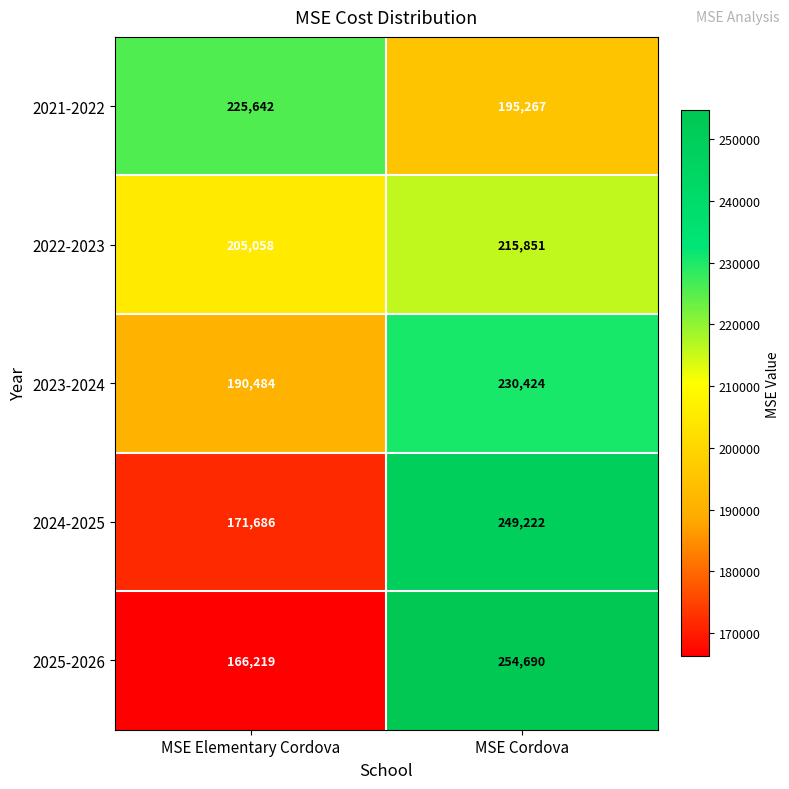

What is the maximum value for 2025-2026?

254690